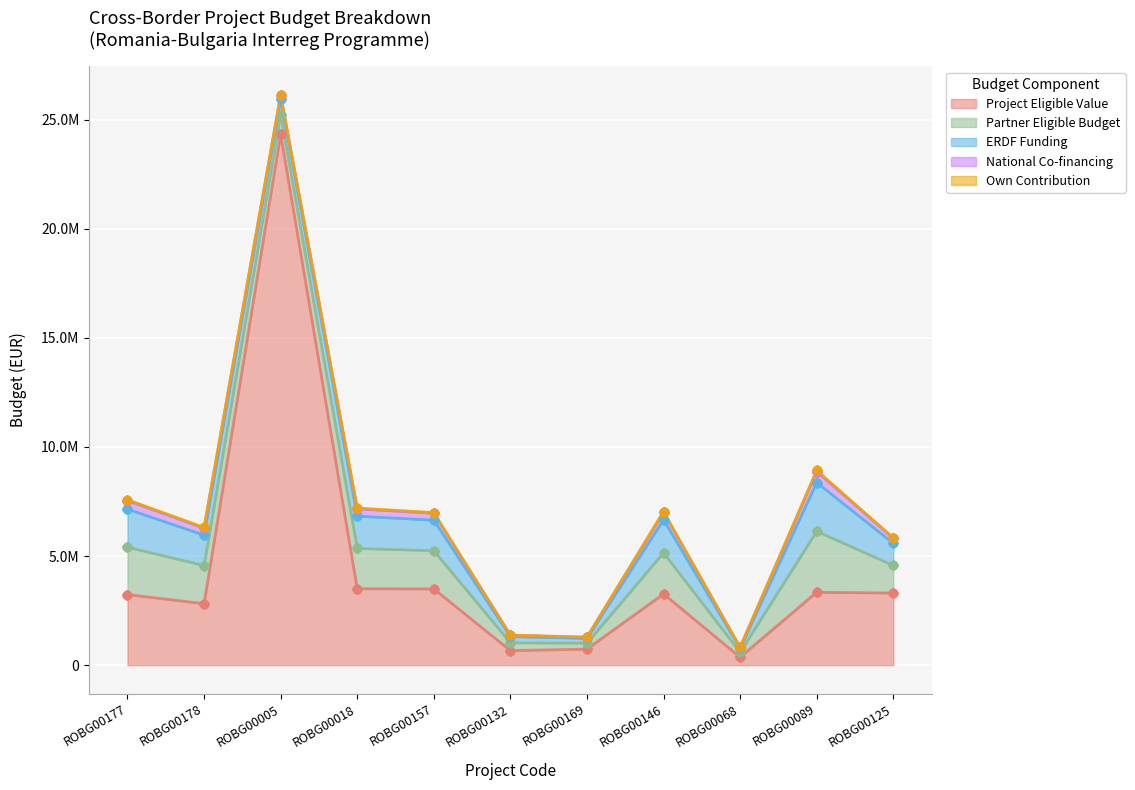

Which series has the largest total across all categories?

Project Eligible Value